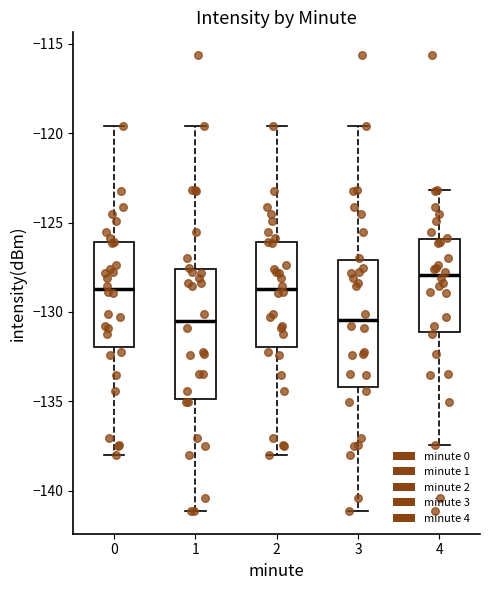

Reading left to right, read every box against the y-axis: the position of its median line, the range the box covers, and the ends of its whiskers. The values are not printed on the chart, so give them approximately, as read against the axis.

0: median -128.5, box -132.0 to -126.0, whiskers -138.0 to -119.5
1: median -130.5, box -135.0 to -127.5, whiskers -141.0 to -119.5
2: median -128.5, box -132.0 to -126.0, whiskers -138.0 to -119.5
3: median -130.5, box -134.0 to -127.0, whiskers -141.0 to -119.5
4: median -128.0, box -131.0 to -126.0, whiskers -137.5 to -123.0